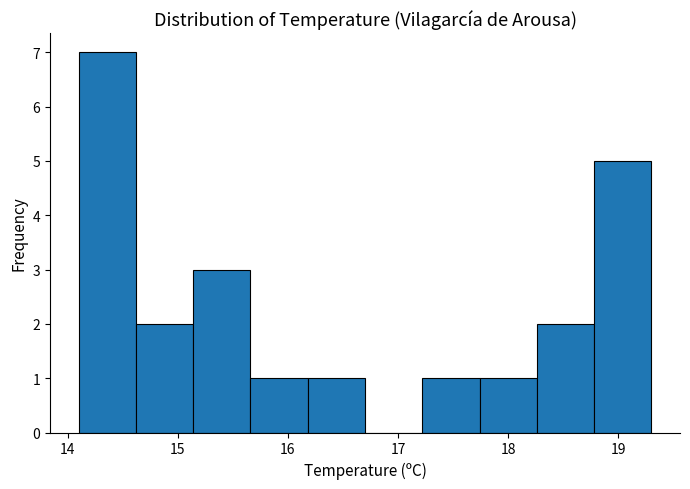

Reading left to right, list every bar in this chart as the range it spans on the x-axis followed by its height. Neither the bar edges nor the heights are printed on the chart, so give them approximately, as read against the axes.

14.10 to 14.62: 7
14.62 to 15.14: 2
15.14 to 15.66: 3
15.66 to 16.18: 1
16.18 to 16.70: 1
16.70 to 17.22: 0
17.22 to 17.74: 1
17.74 to 18.26: 1
18.26 to 18.78: 2
18.78 to 19.30: 5